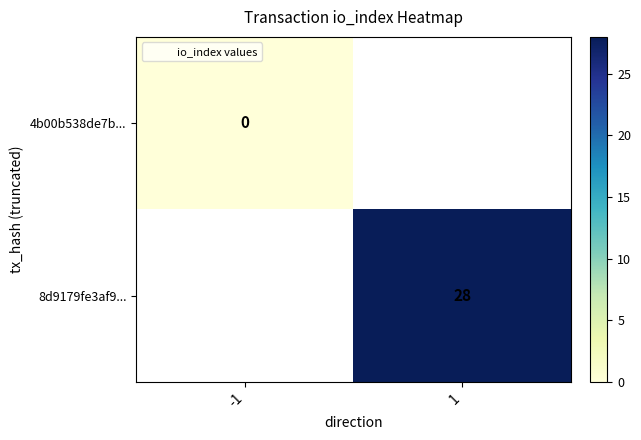

Is the value of 4b00b538de7b... at -1 greater than the value of 8d9179fe3af9... at 1?

No